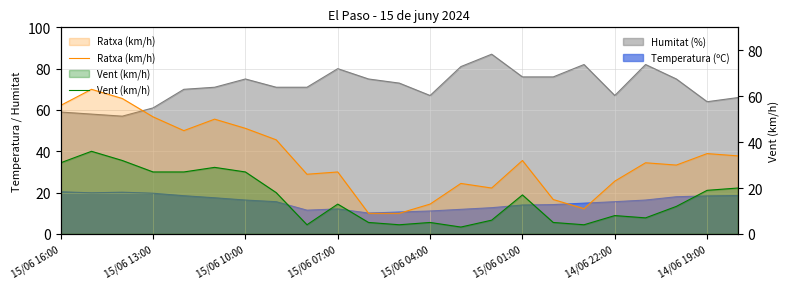

True or false: Vent (km/h) and Ratxa (km/h) cross at least once.

False